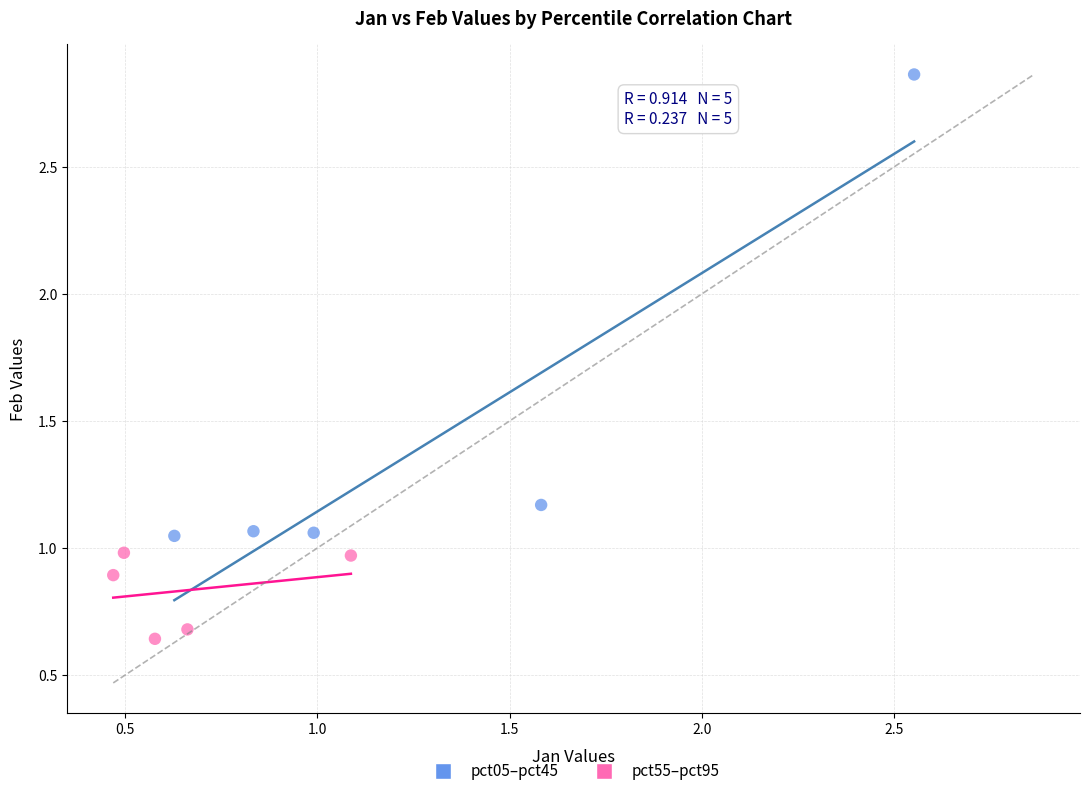

Which series reaches the minimum Y coordinate?

pct55–pct95